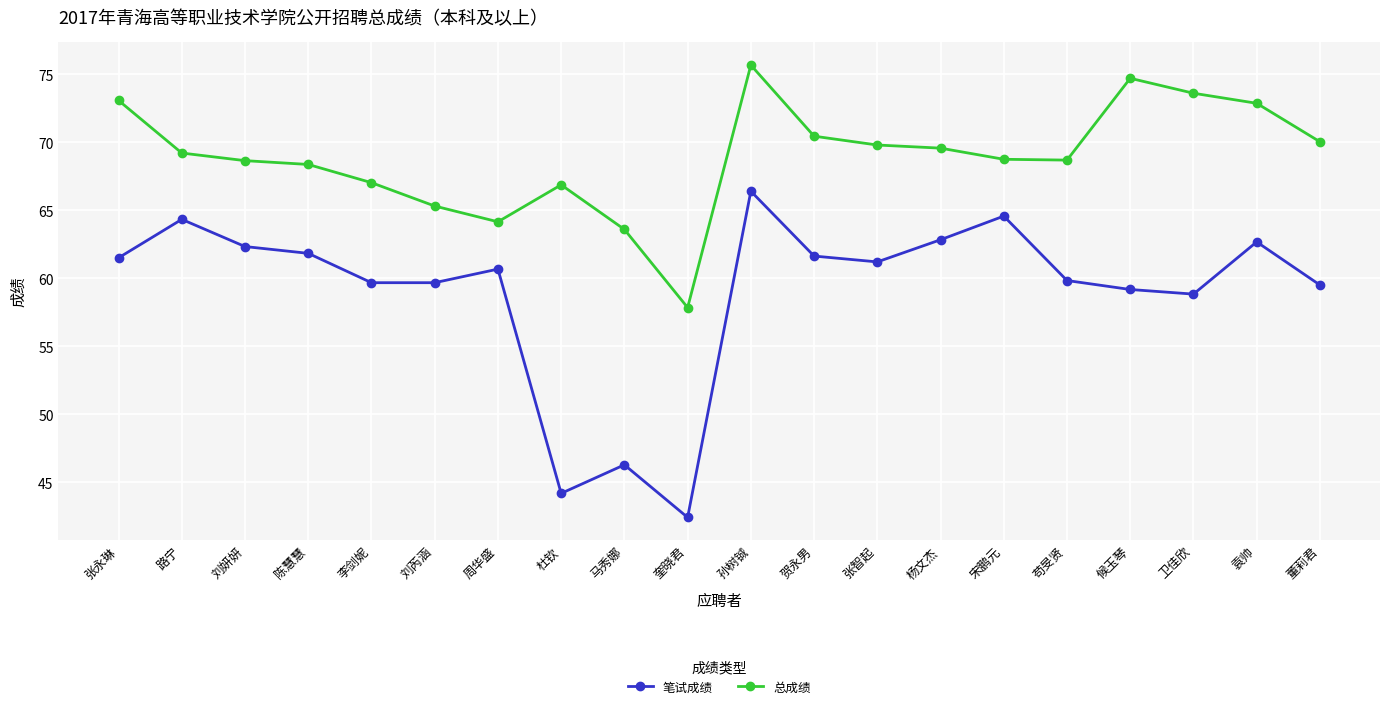

At how many categories does at least one series exceed 43?

20